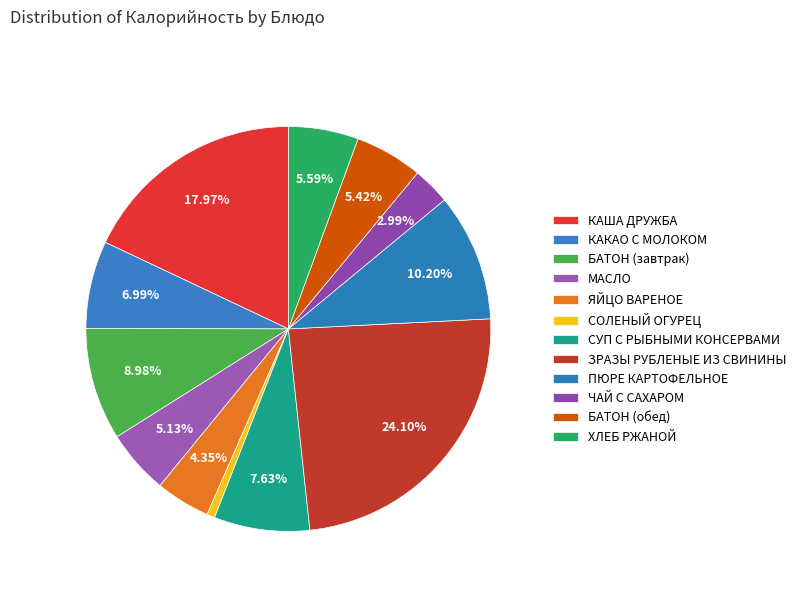

What is the largest slice in the pie chart?

ЗРАЗЫ РУБЛЕНЫЕ ИЗ СВИНИНЫ